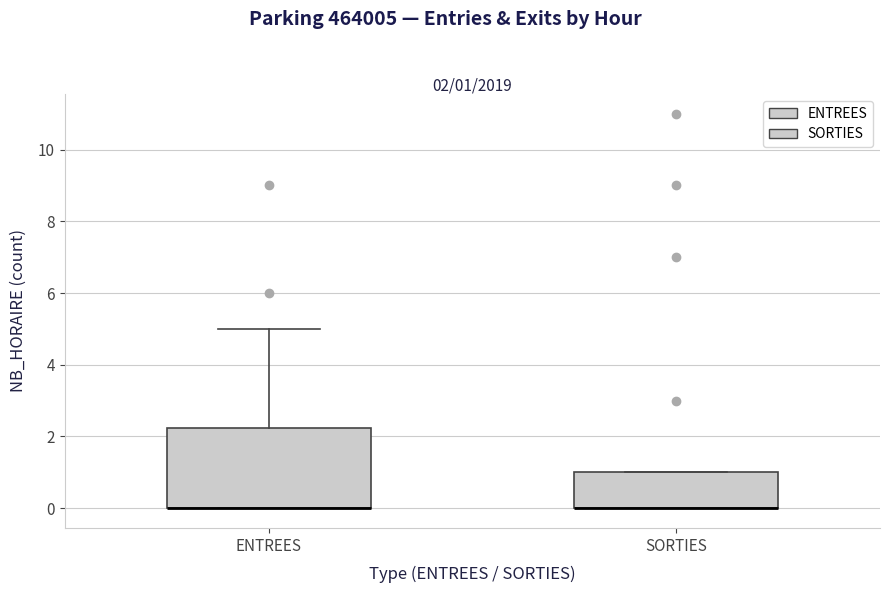

Which box is the tallest, from its lower edge to its upper edge?

ENTREES